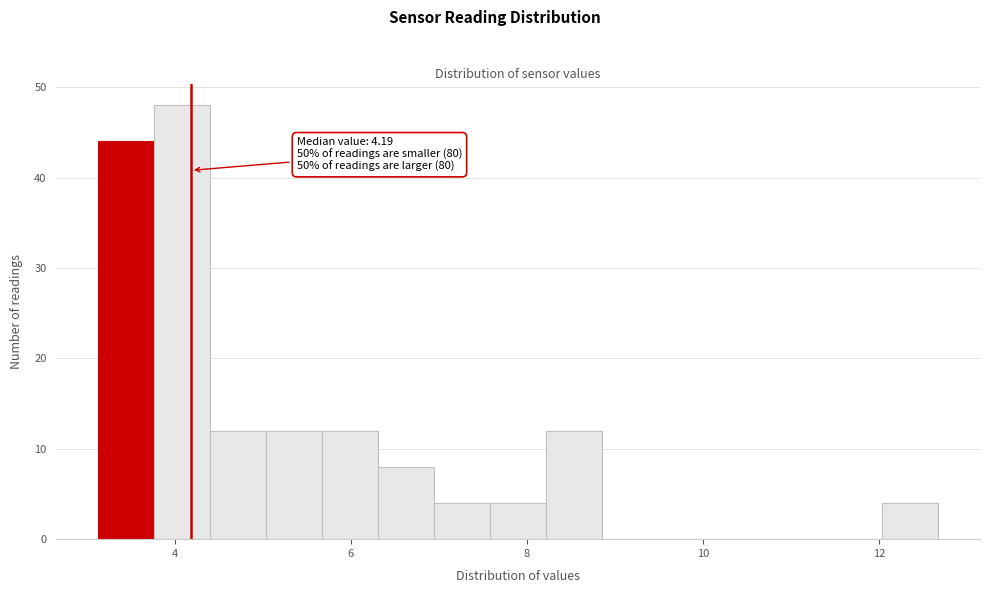

Read against the x-axis, roughly where is the centre of the tallest bar?

4.0